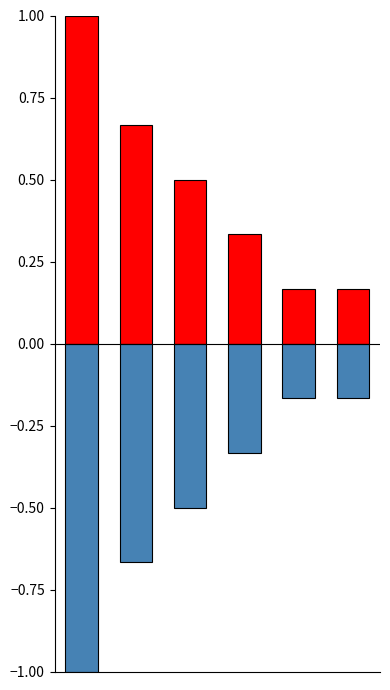

Rank the series at 2 from lowest to highest value.

فراوانی (معکوس), فراوانی